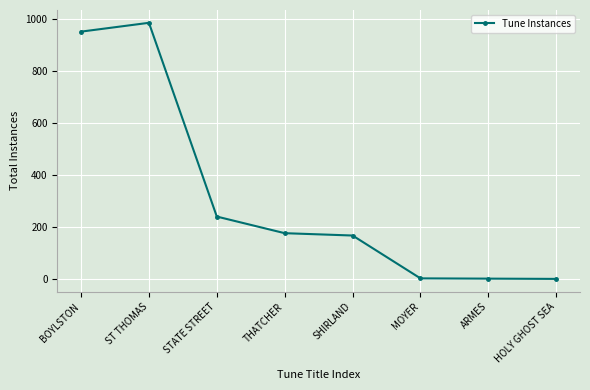

What is the smallest value displayed?

1